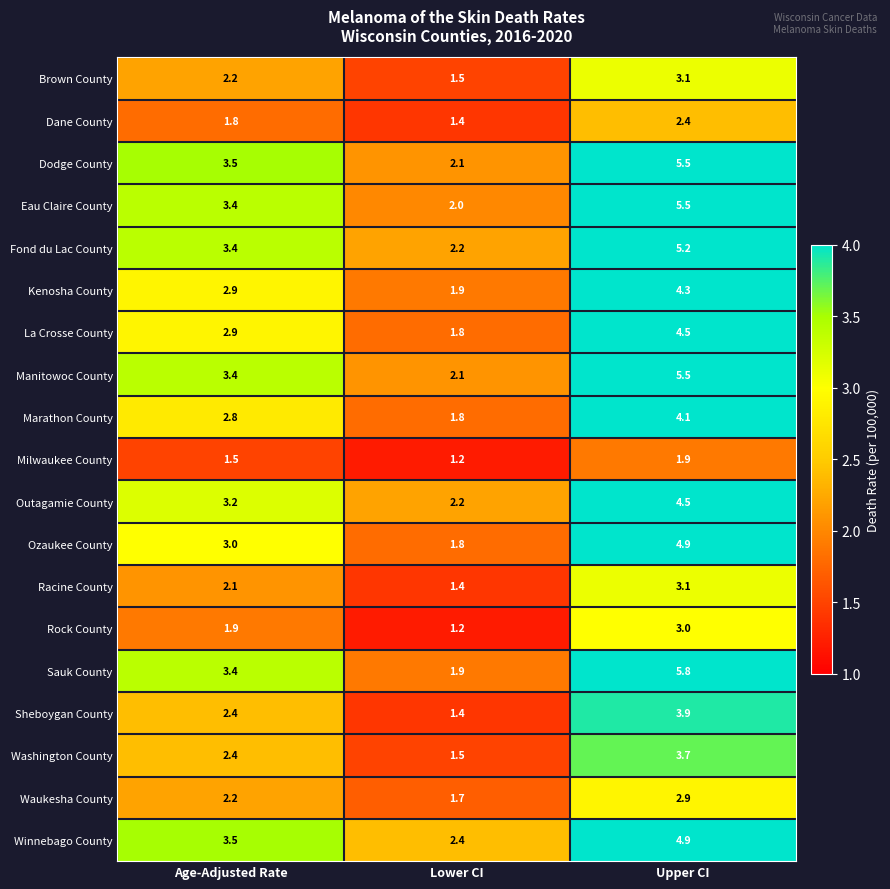

Count the Milwaukee County values in the range 1 to 2.

3